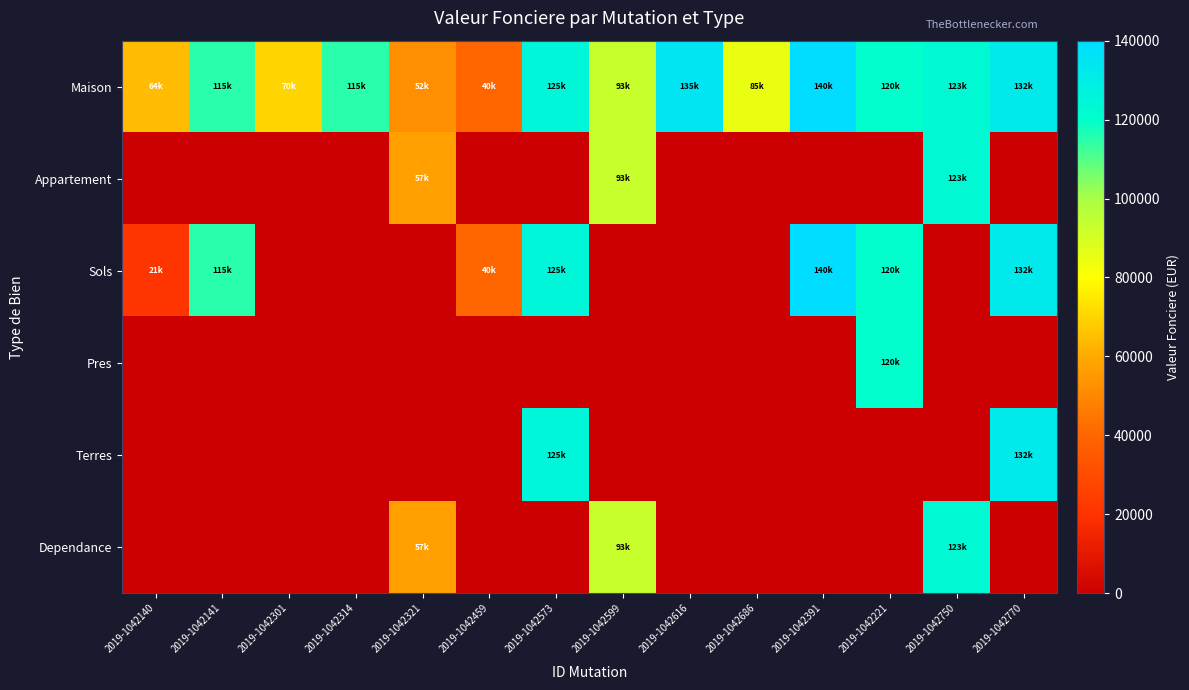

Reading right to left, list all the values displayed in this chart.

Maison: 2019-1042770=132291	2019-1042750=123000	2019-1042221=120000	2019-1042391=140000	2019-1042686=85000	2019-1042616=135000	2019-1042599=93000	2019-1042573=125000	2019-1042459=40000	2019-1042321=52000	2019-1042314=115000	2019-1042301=70000	2019-1042141=115000	2019-1042140=64520
Appartement: 2019-1042770=0	2019-1042750=123000	2019-1042221=0	2019-1042391=0	2019-1042686=0	2019-1042616=0	2019-1042599=93000	2019-1042573=0	2019-1042459=0	2019-1042321=57000	2019-1042314=0	2019-1042301=0	2019-1042141=0	2019-1042140=0
Sols: 2019-1042770=132291	2019-1042750=0	2019-1042221=120000	2019-1042391=140000	2019-1042686=0	2019-1042616=0	2019-1042599=0	2019-1042573=125000	2019-1042459=40000	2019-1042321=0	2019-1042314=0	2019-1042301=0	2019-1042141=115000	2019-1042140=21000
Pres: 2019-1042770=0	2019-1042750=0	2019-1042221=120000	2019-1042391=0	2019-1042686=0	2019-1042616=0	2019-1042599=0	2019-1042573=0	2019-1042459=0	2019-1042321=0	2019-1042314=0	2019-1042301=0	2019-1042141=0	2019-1042140=0
Terres: 2019-1042770=132291	2019-1042750=0	2019-1042221=0	2019-1042391=0	2019-1042686=0	2019-1042616=0	2019-1042599=0	2019-1042573=125000	2019-1042459=0	2019-1042321=0	2019-1042314=0	2019-1042301=0	2019-1042141=0	2019-1042140=0
Dependance: 2019-1042770=0	2019-1042750=123000	2019-1042221=0	2019-1042391=0	2019-1042686=0	2019-1042616=0	2019-1042599=93000	2019-1042573=0	2019-1042459=0	2019-1042321=57000	2019-1042314=0	2019-1042301=0	2019-1042141=0	2019-1042140=0